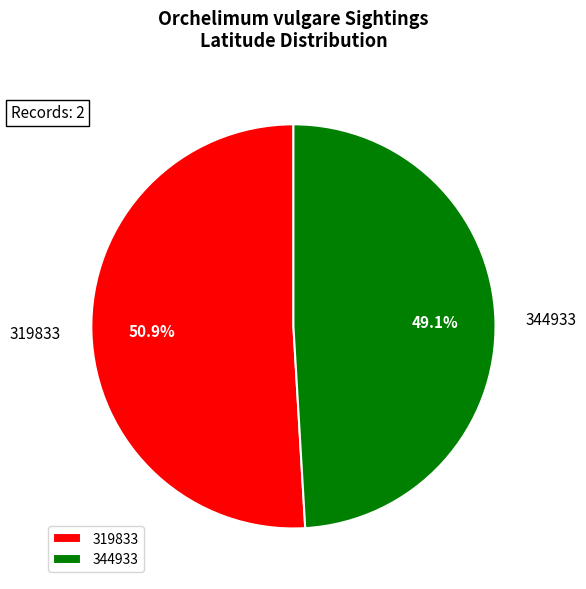

Which has a higher value, 344933 or 319833?

319833